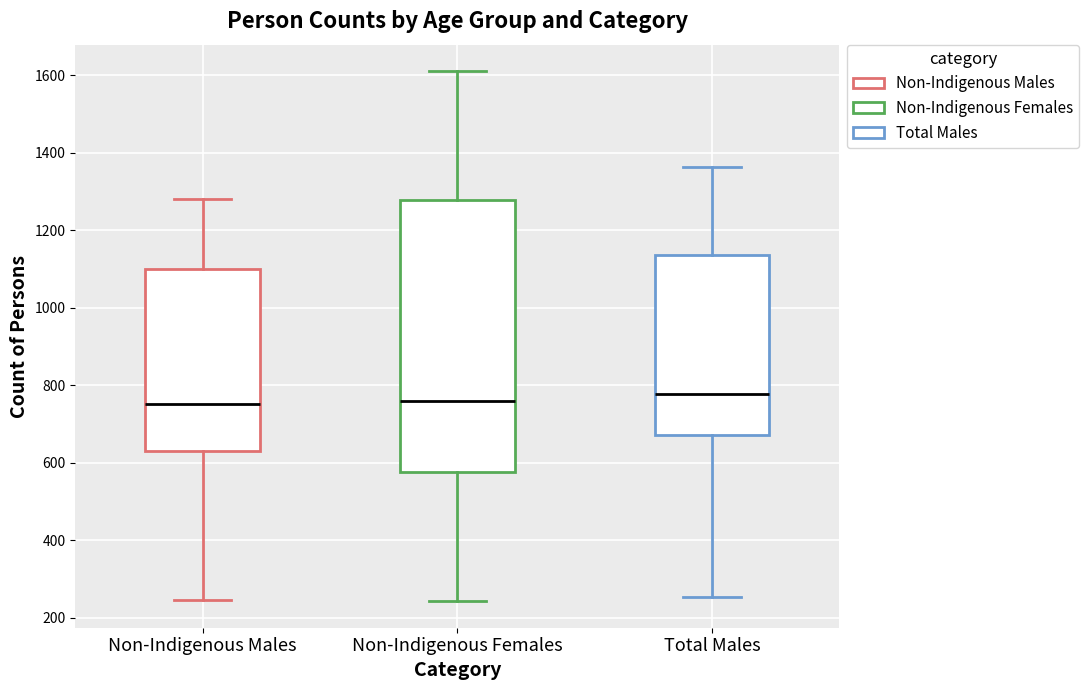

Which box is the tallest, from its lower edge to its upper edge?

Non-Indigenous Females